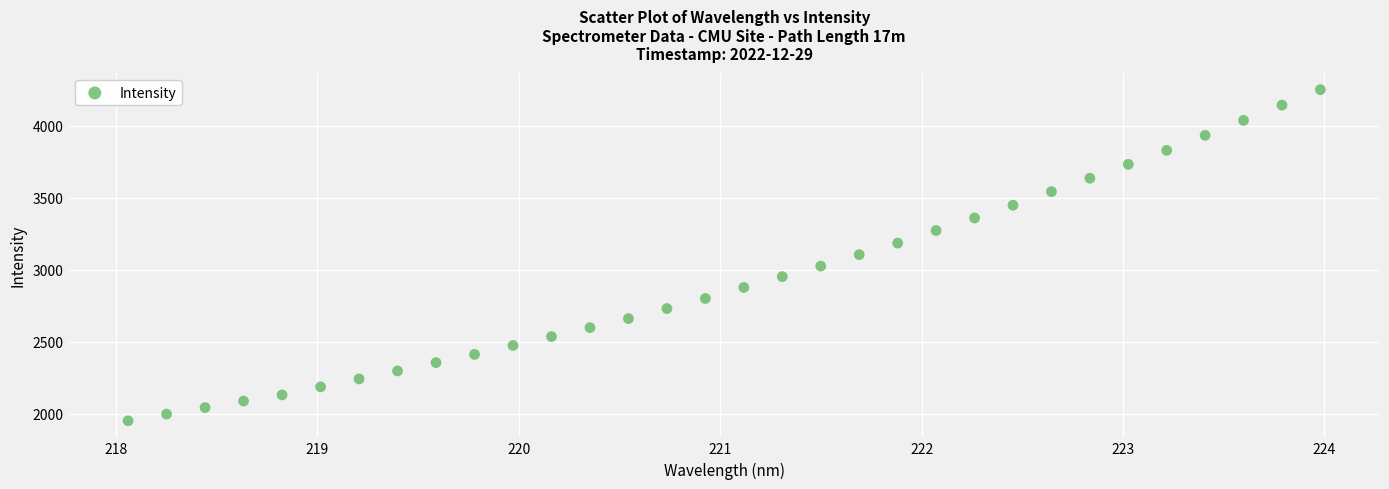

What is the range of X values (max minus min)?

5.9